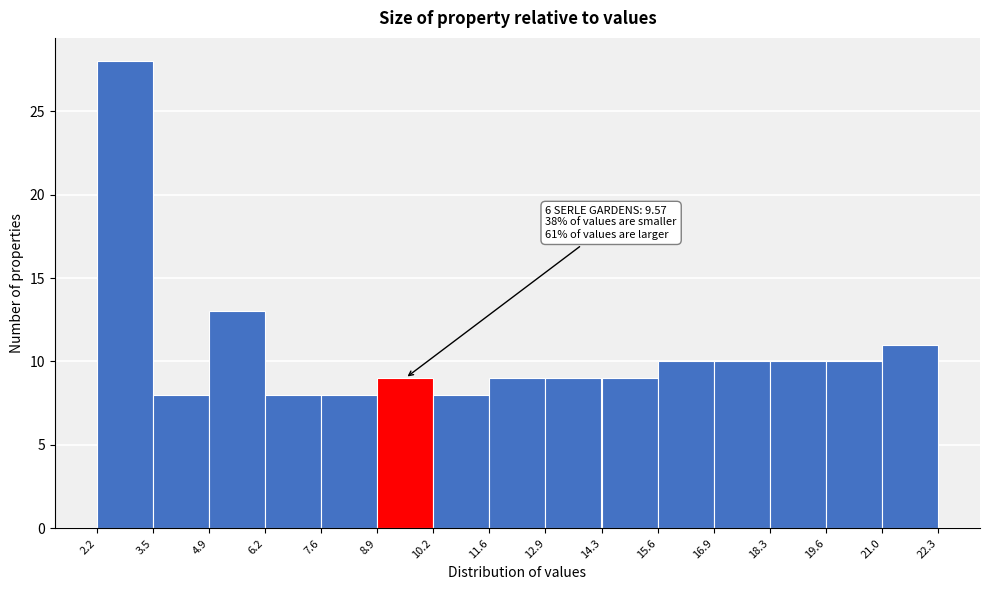

Over which range of the x-axis is the bar tallest?

2.2 to 3.5